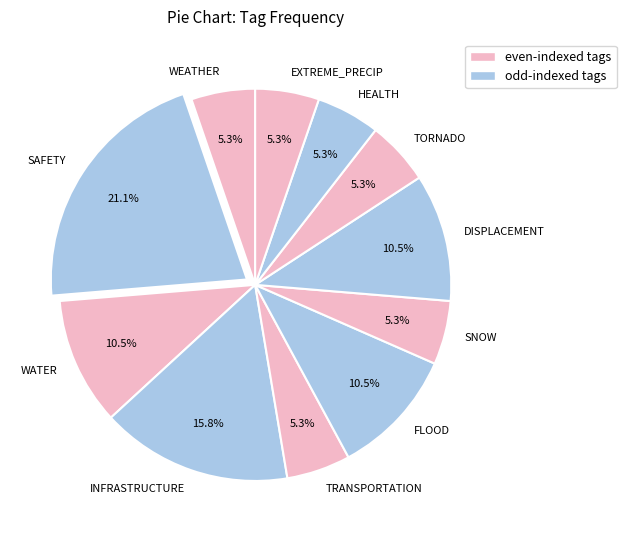

How many segments does this pie chart have?

11